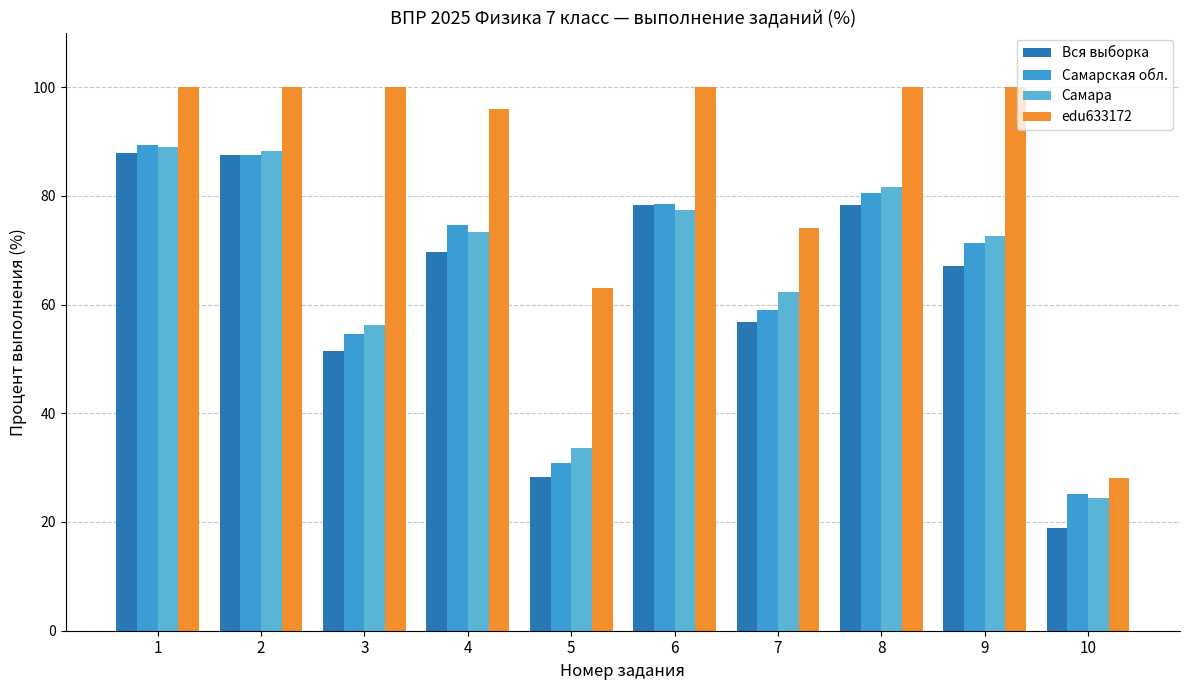

Reading left to right, what are all the values shown in this chart?

Вся выборка: 1=87.8	2=87.6	3=51.4	4=69.7	5=28.4	6=78.2	7=56.7	8=78.2	9=67.2	10=18.9
Самарская обл.: 1=89.4	2=87.5	3=54.6	4=74.6	5=30.8	6=78.5	7=59.1	8=80.5	9=71.3	10=25.1
Самара: 1=88.9	2=88.2	3=56.3	4=73.4	5=33.6	6=77.4	7=62.2	8=81.7	9=72.6	10=24.5
edu633172: 1=100.0	2=100.0	3=100.0	4=96.0	5=63.0	6=100.0	7=74.0	8=100.0	9=100.0	10=28.0